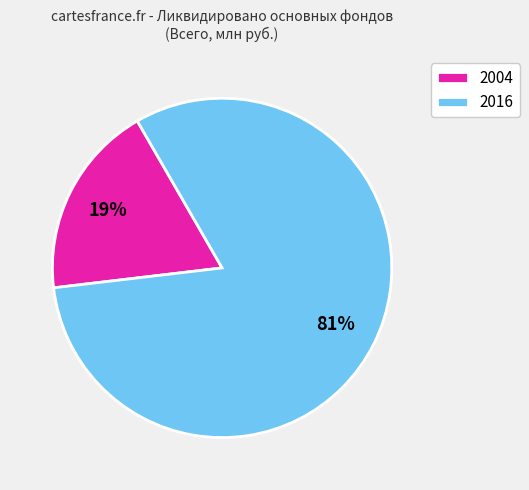

Count the number of slices in the pie.

2